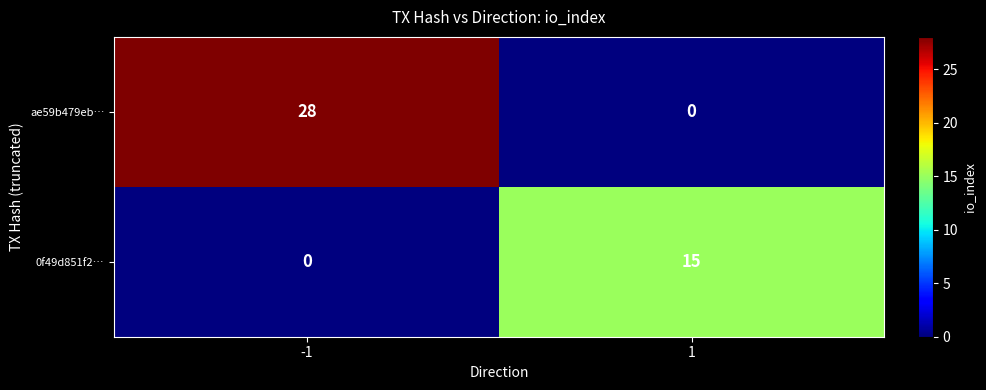

What is the sum of all ae59b479eb… values?

28